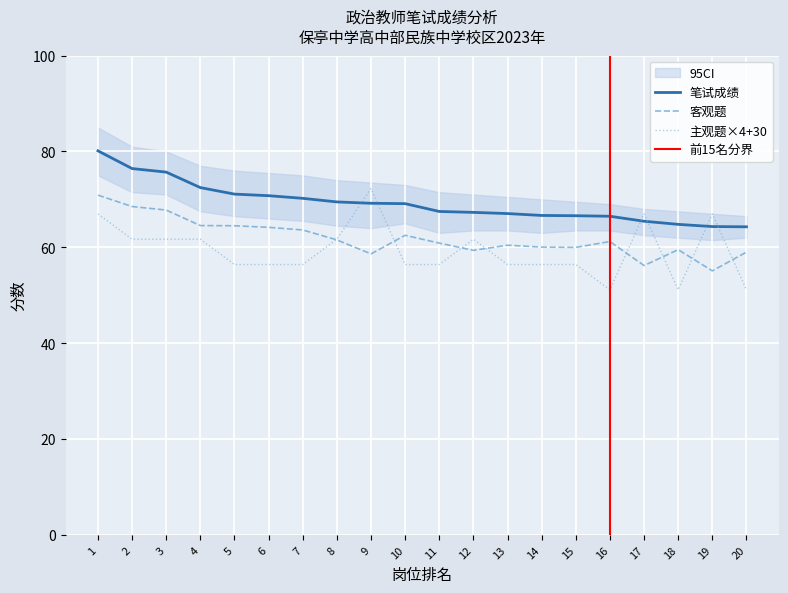

Is it true that 笔试成绩 equals 15.5 at 14?

False